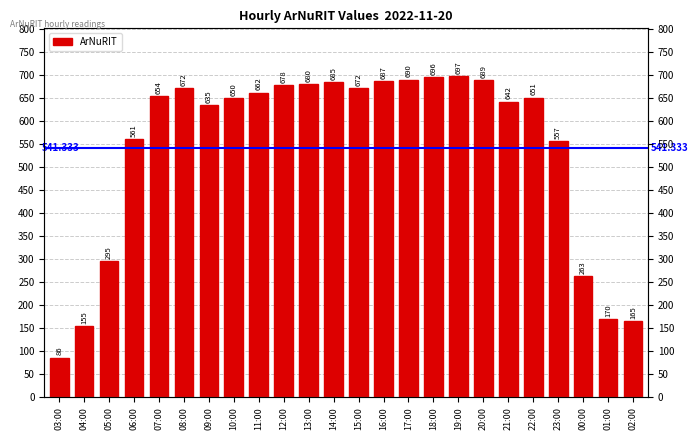

What is the change in value from 19:00 to 22:00?

-46